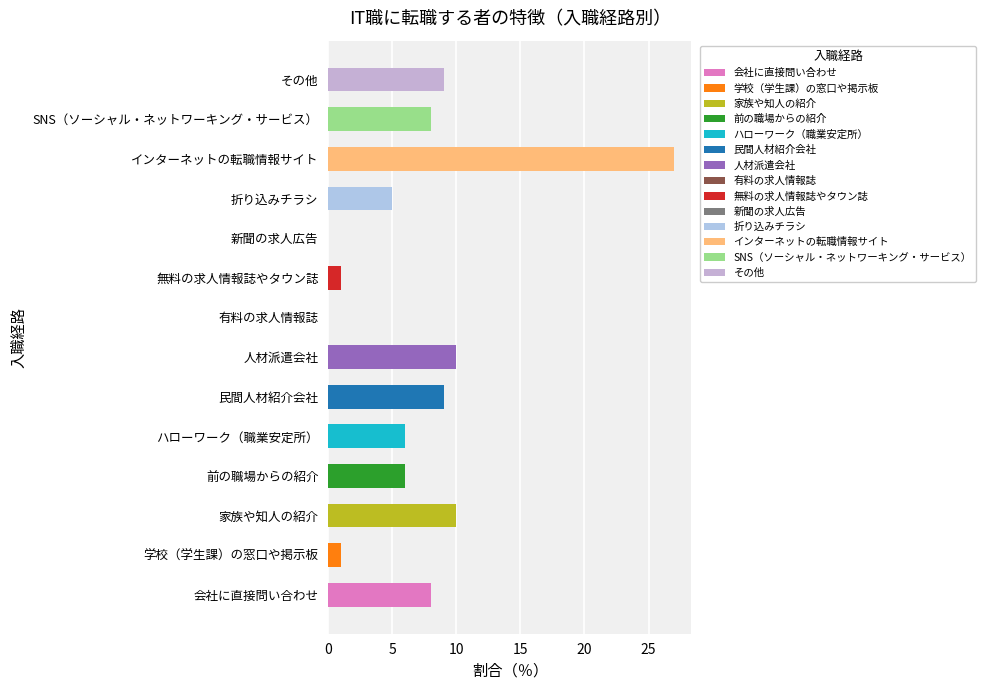

Which has a higher value, 折り込みチラシ or SNS（ソーシャル・ネットワーキング・サービス）?

SNS（ソーシャル・ネットワーキング・サービス）